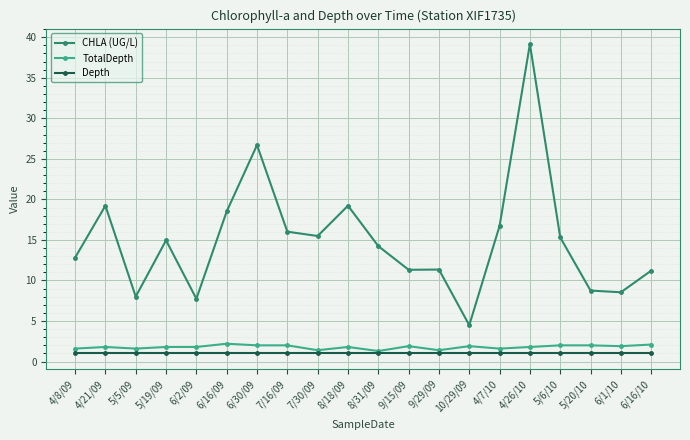

What is the label of the 6th point from the left?

6/16/09